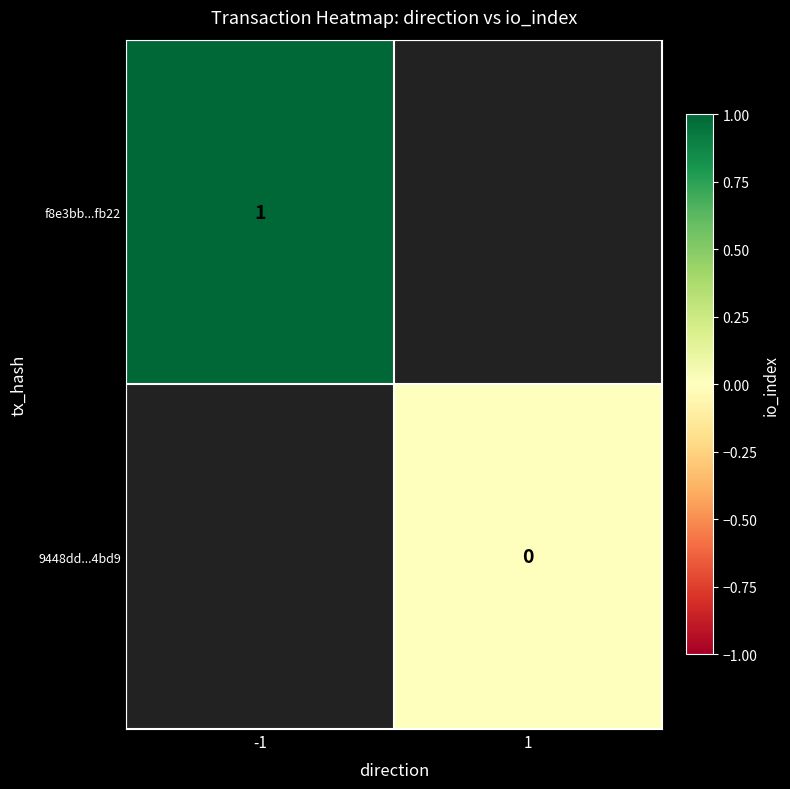

The f8e3bb...fb22 series shows 1 at -1. True or false?

True